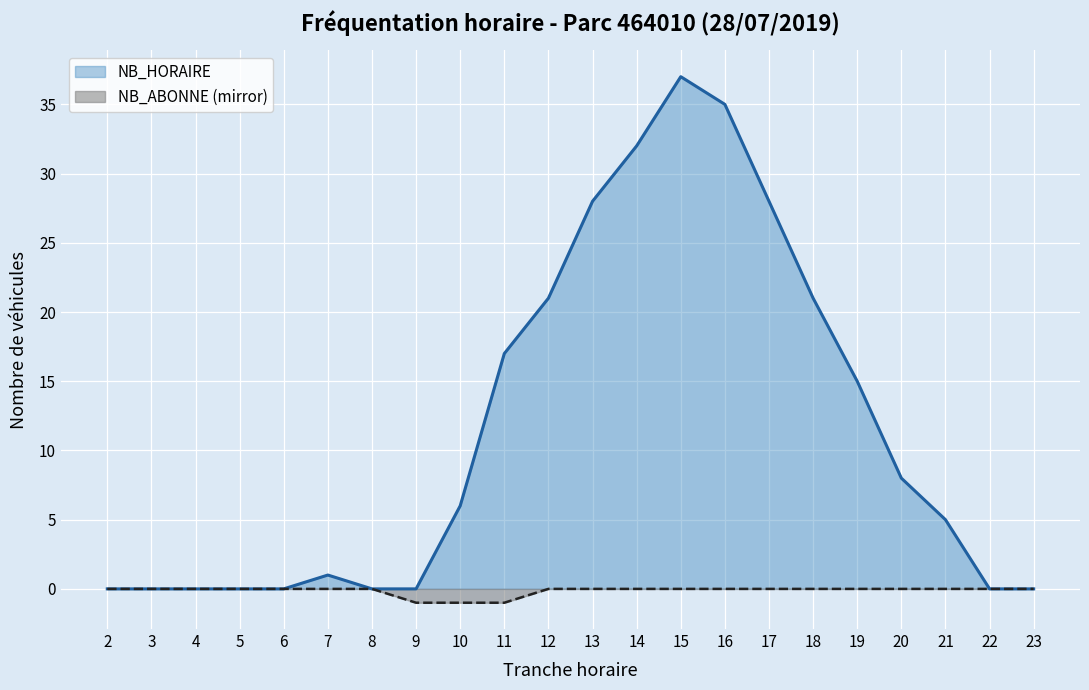

At which label is NB_ABONNE closest to 0?

2